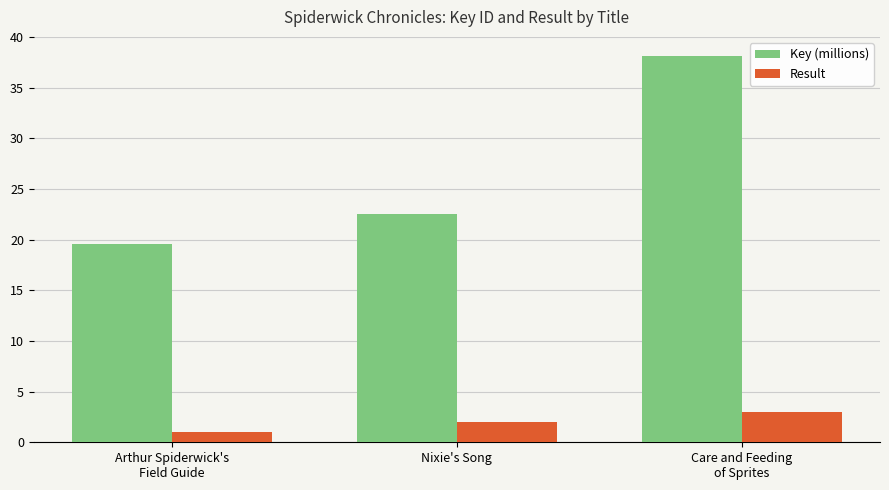

Reading left to right, extract all data points from this chart.

Key (millions): 19.6	22.5	38.1
Result: 1.0	2.0	3.0